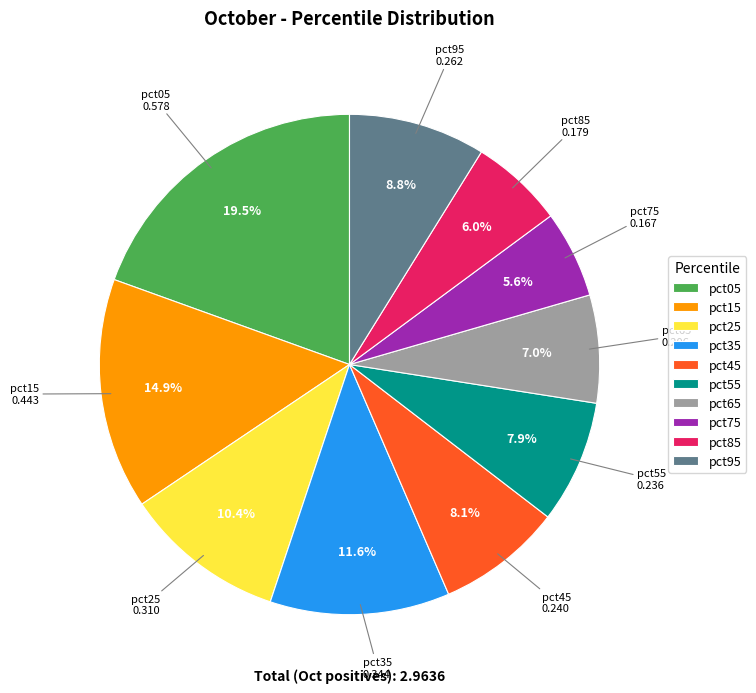

Between pct25 and pct45, which is larger?

pct25